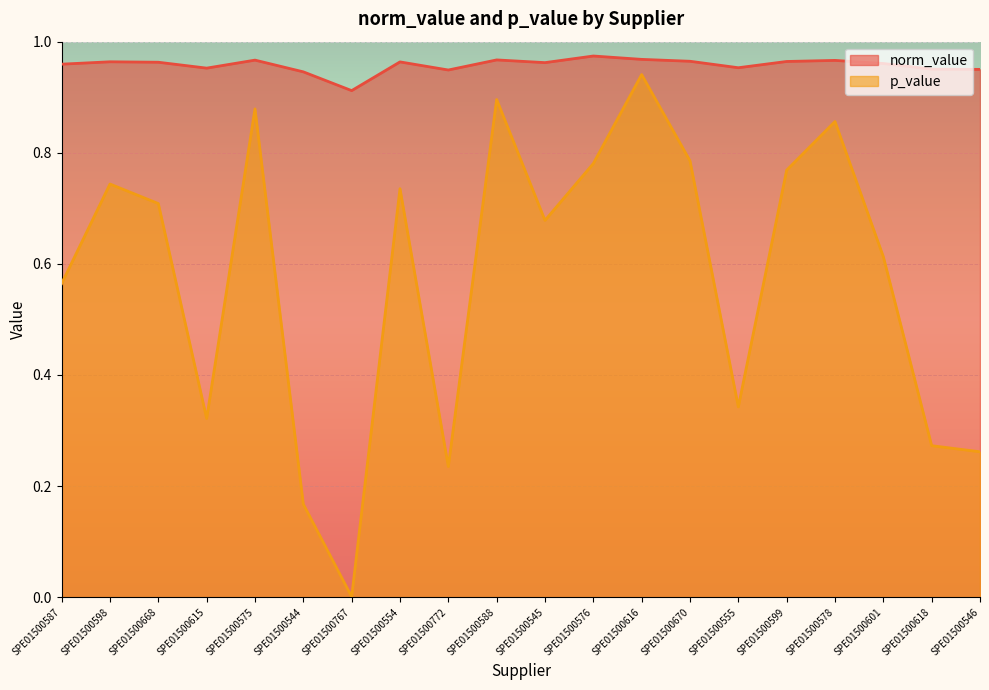

Reading right to left, transcribe all the data shown in this chart.

norm_value: 1.0	1.0	1.0	1.0	1.0	1.0	1.0	1.0	1.0	1.0	1.0	0.9	1.0	0.9	0.9	1.0	1.0	1.0	1.0	1.0
p_value: 0.3	0.3	0.6	0.9	0.8	0.3	0.8	0.9	0.8	0.7	0.9	0.2	0.7	0.0	0.2	0.9	0.3	0.7	0.7	0.6